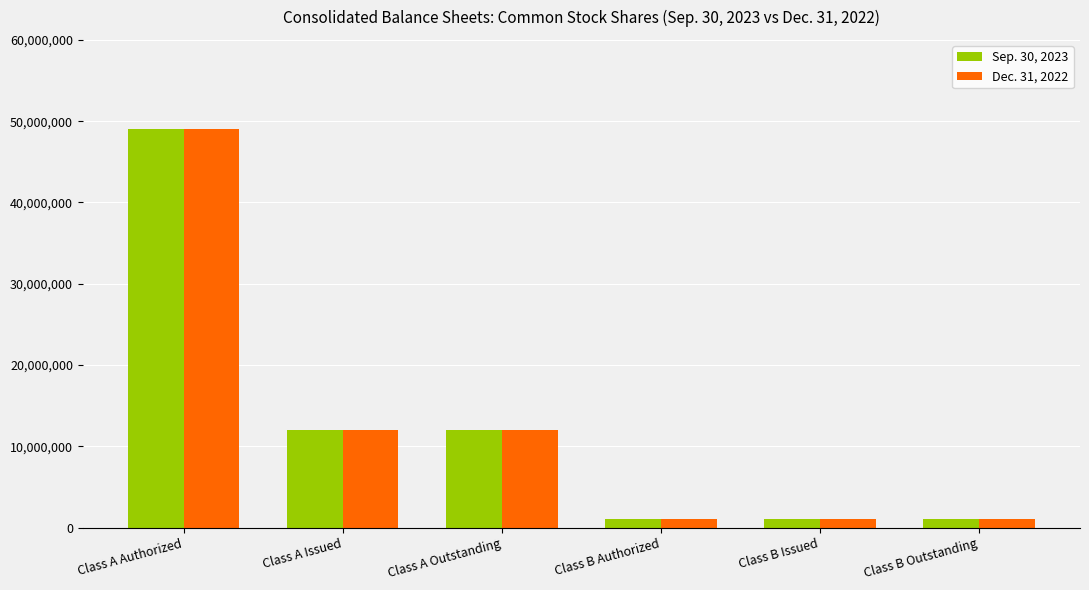

How many data points does each series have?

6